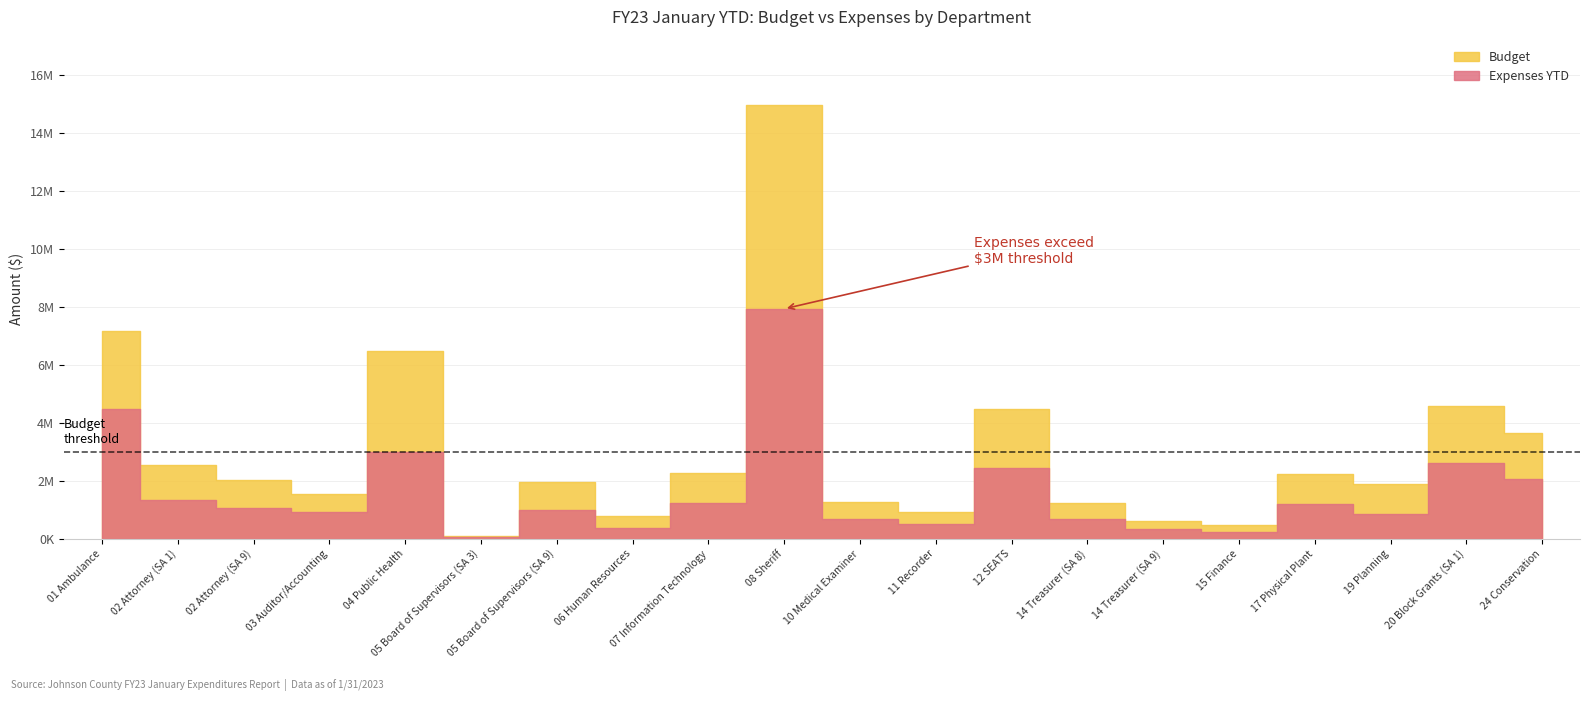

What position from the right is 02 Attorney (SA 9)?

18